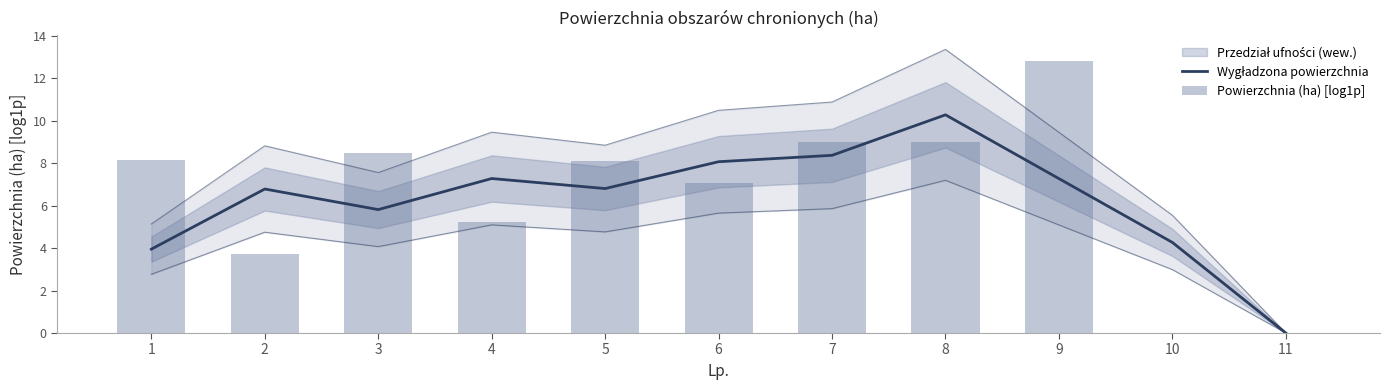

The value of Wygładzona powierzchnia at 11 is 5.7. True or false?

False